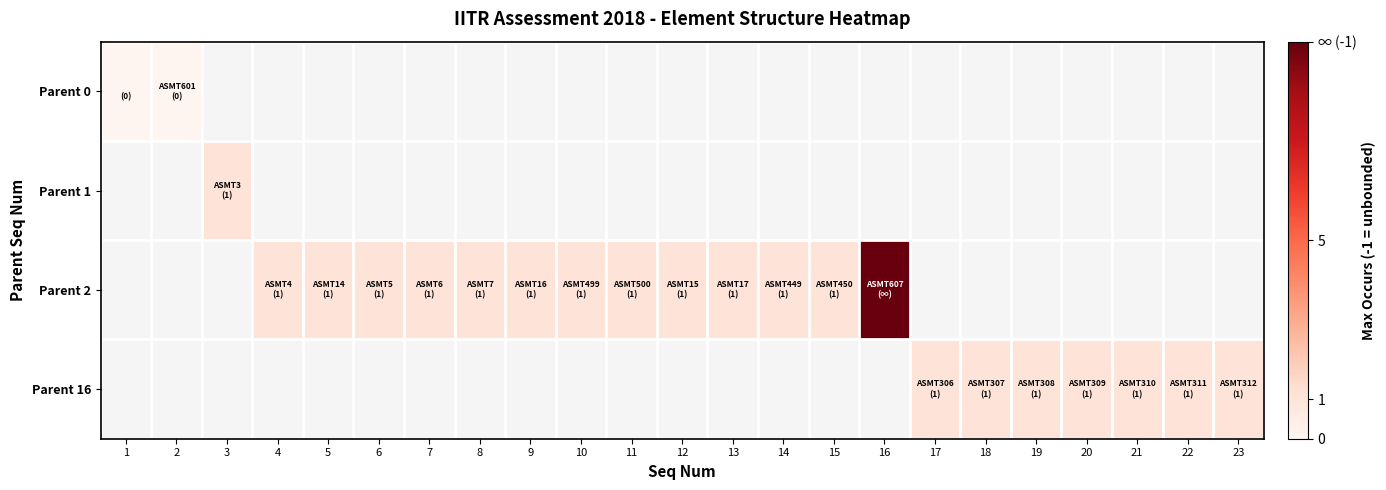

What is the greatest value displayed?

10.0